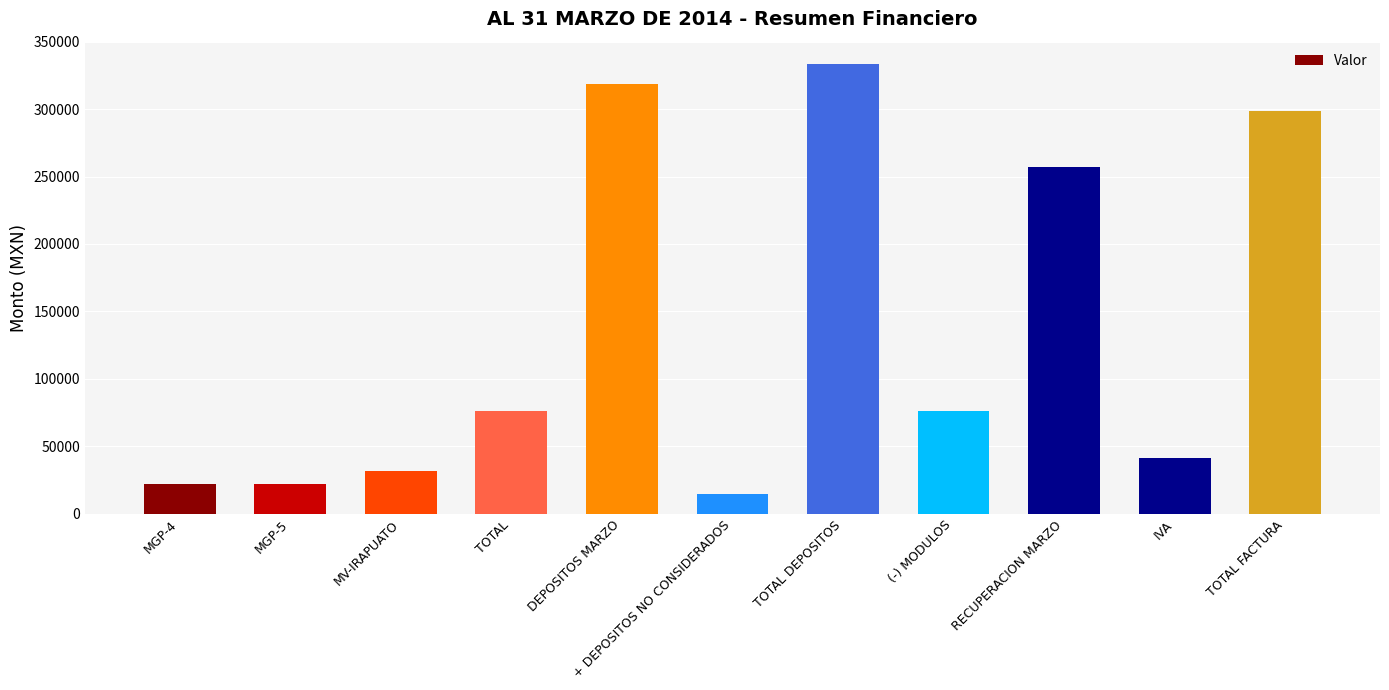

What is the approximate value at MGP-4?

22000.0